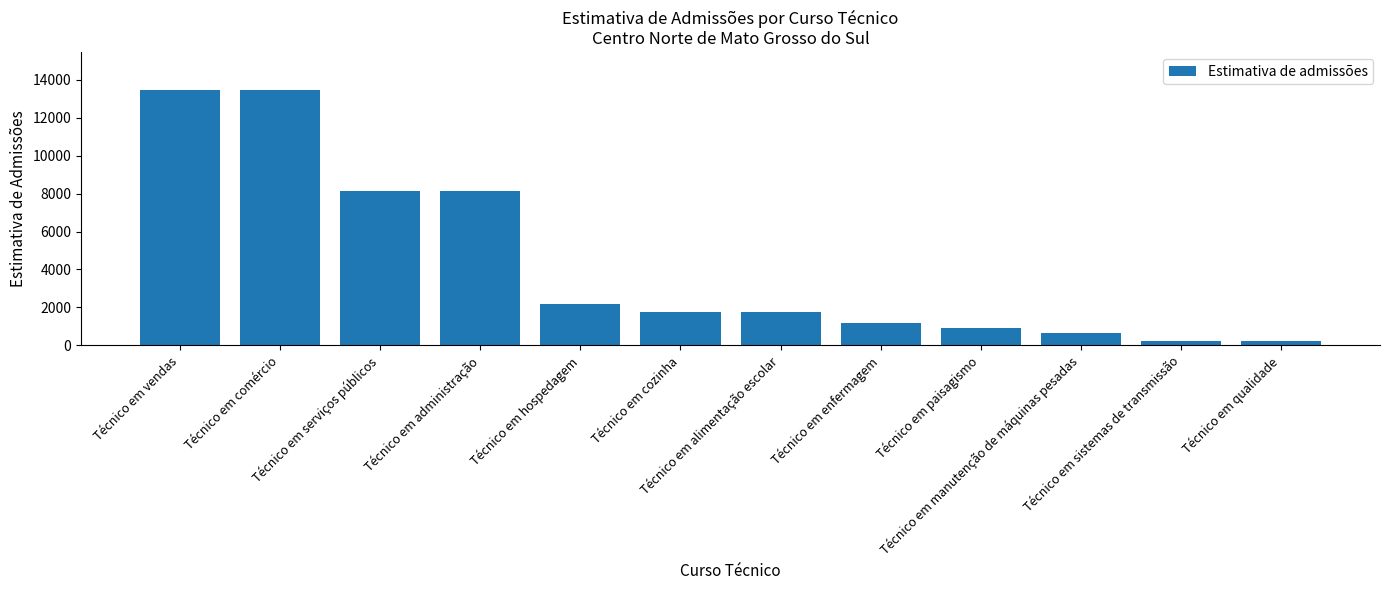

What is the maximum value shown in the chart?

13439.2